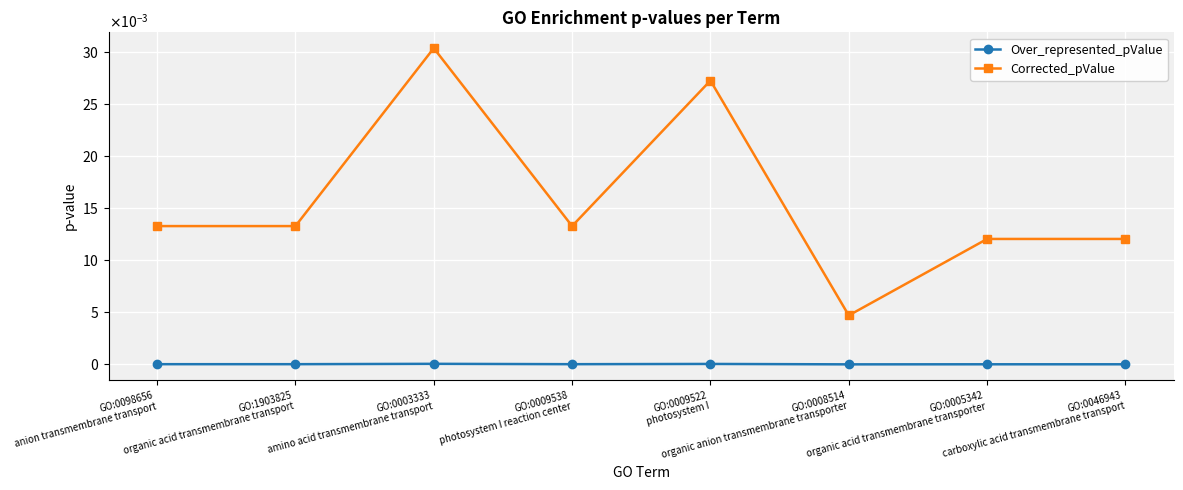

At which label is Corrected_pValue closest to 0?

GO:0008514
organic anion transmembrane transporter